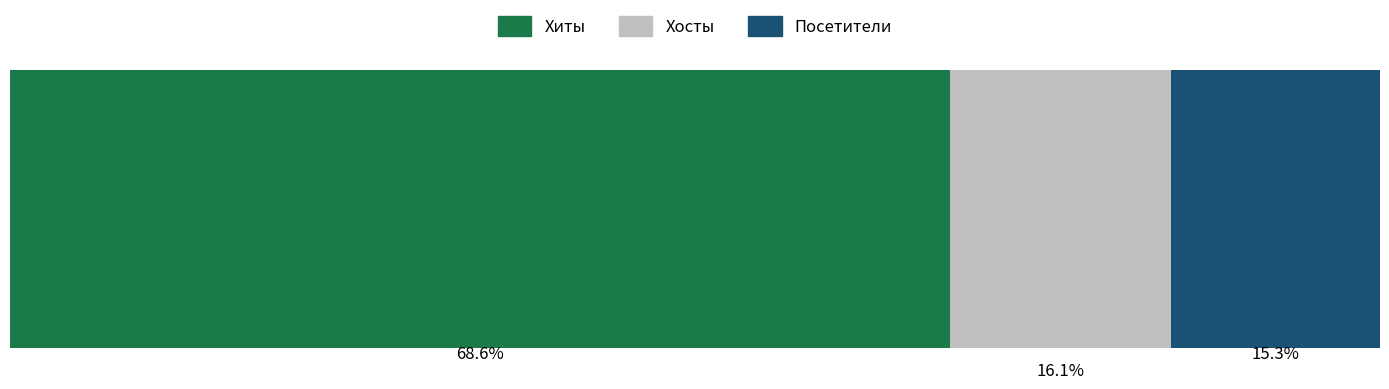

What are all the series names shown in the legend?

Хиты, Хосты, Посетители